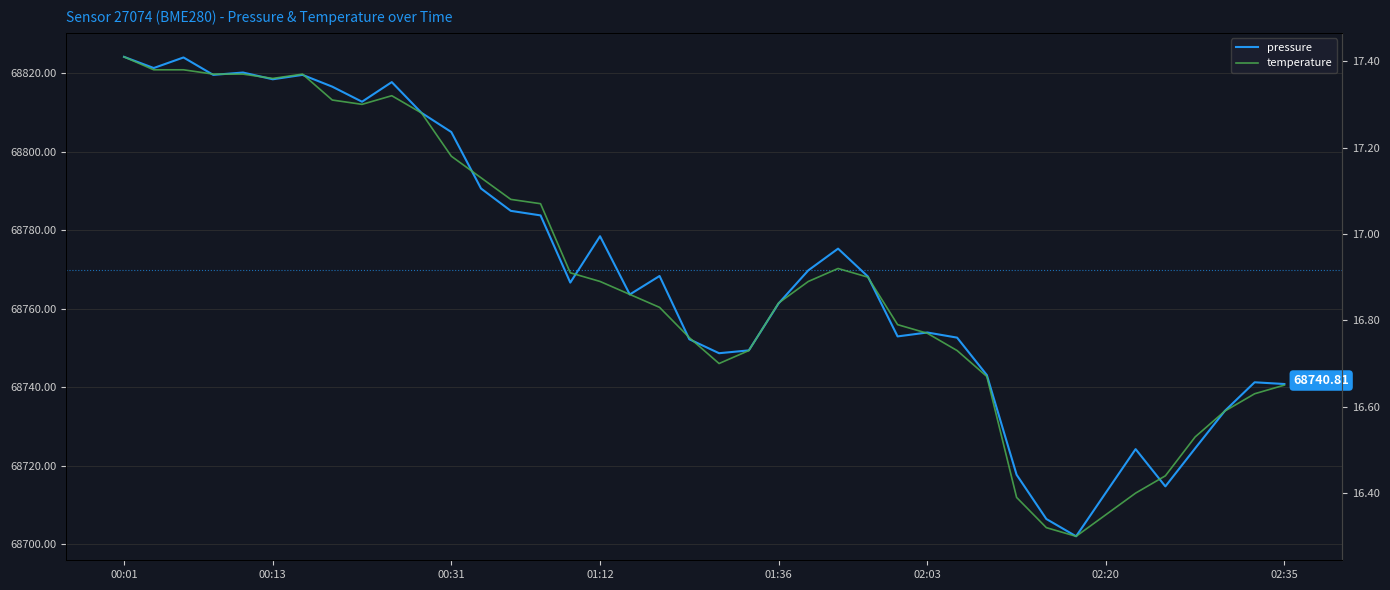

Which label corresponds to the largest value in the chart?

00:01